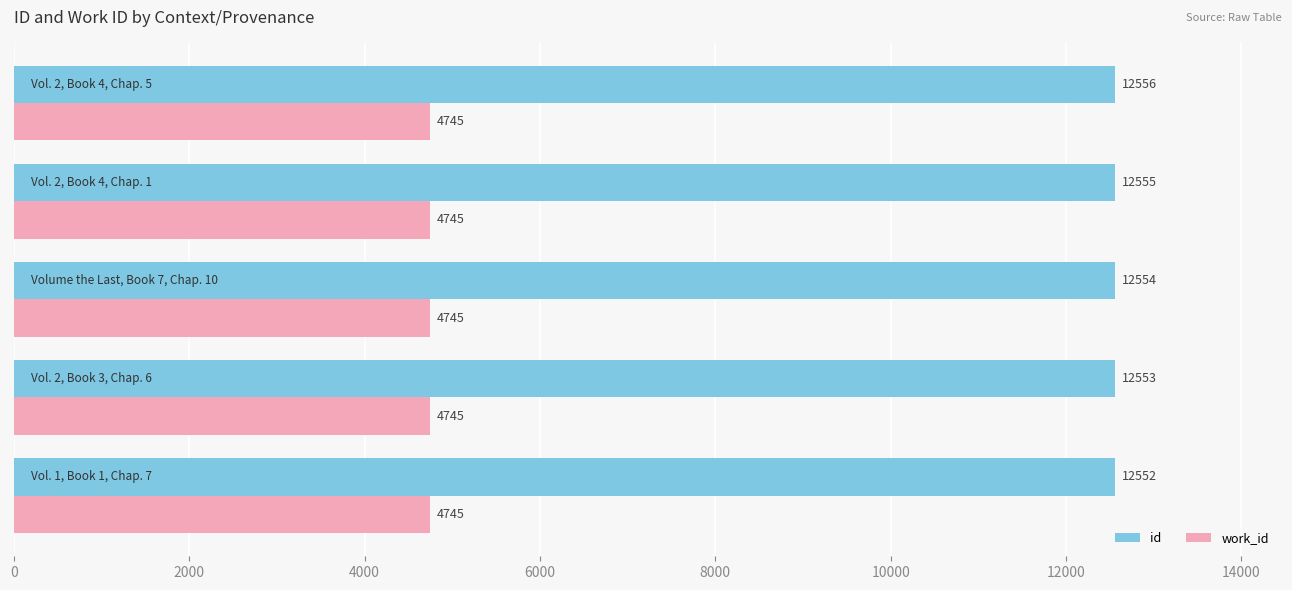

At how many categories does at least one series exceed 8419?

5